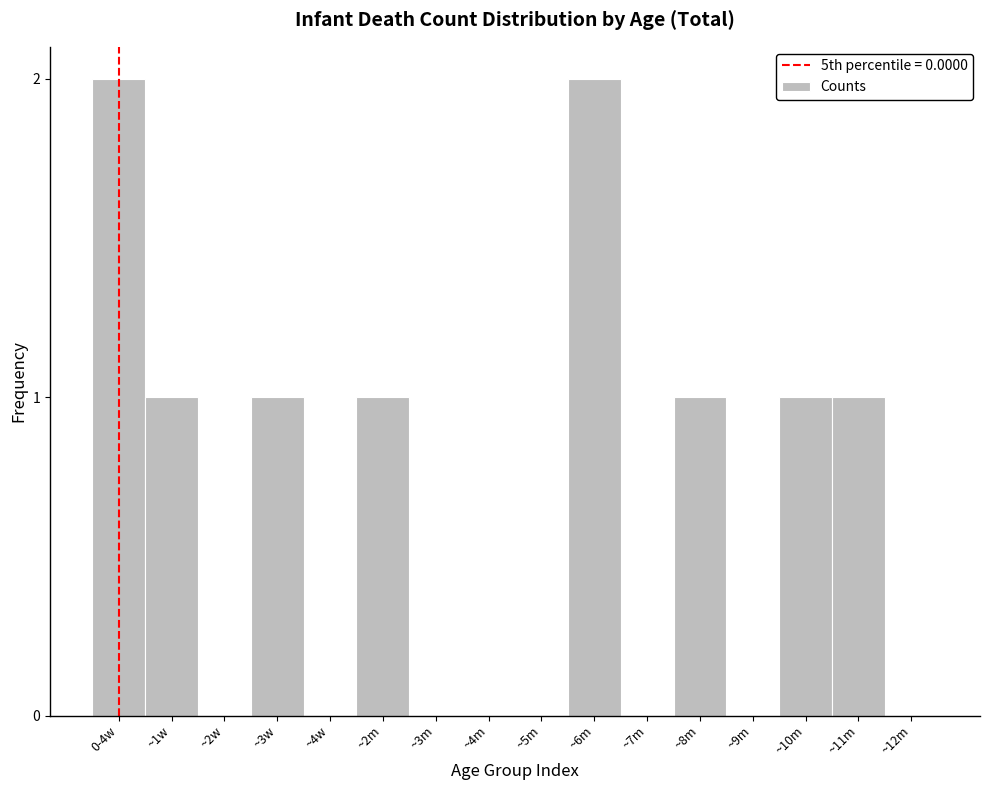

Reading left to right, what are all the values shown in this chart?

0-4w=2	~1w=1	~2w=0	~3w=1	~4w=0	~2m=1	~3m=0	~4m=0	~5m=0	~6m=2	~7m=0	~8m=1	~9m=0	~10m=1	~11m=1	~12m=0